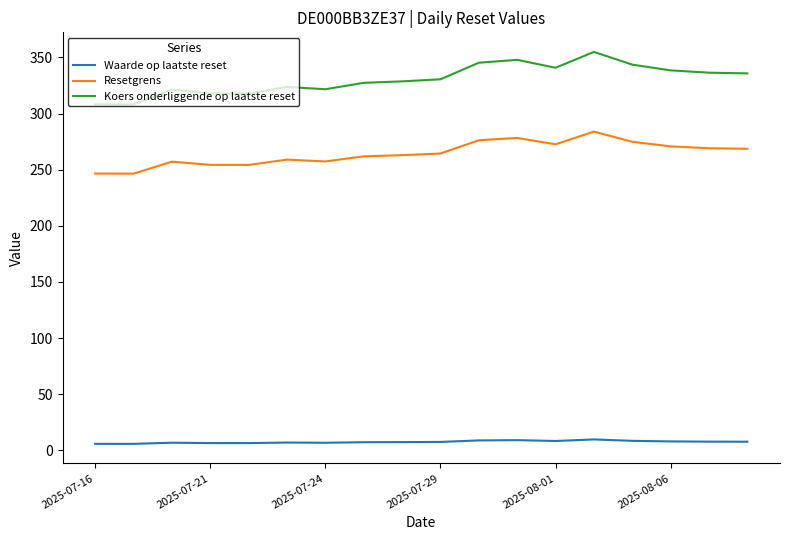

What is the difference between the second highest and second lowest values in the Resetgrens series?

31.7